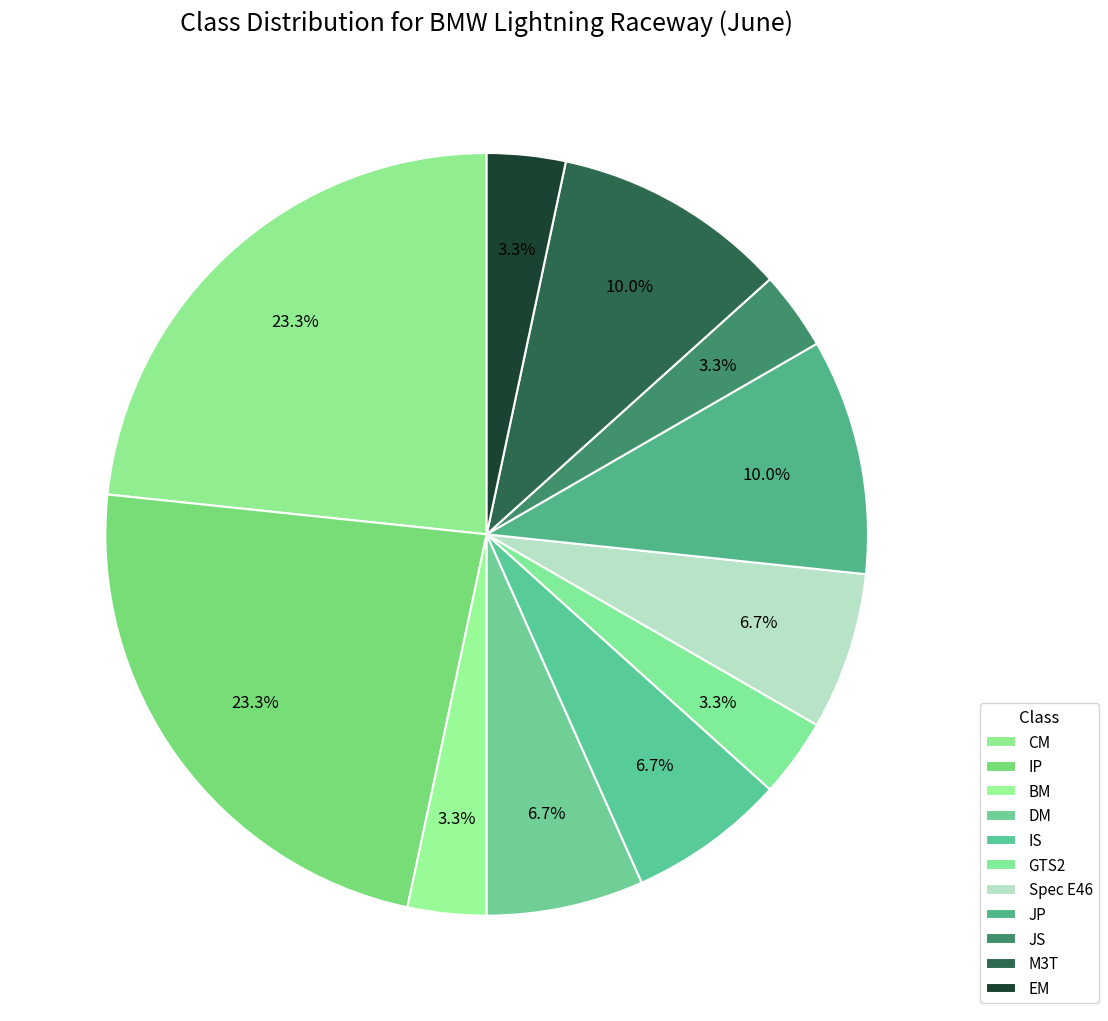

Rank the categories by value from lowest to highest.

BM, GTS2, JS, EM, DM, IS, Spec E46, JP, M3T, CM, IP